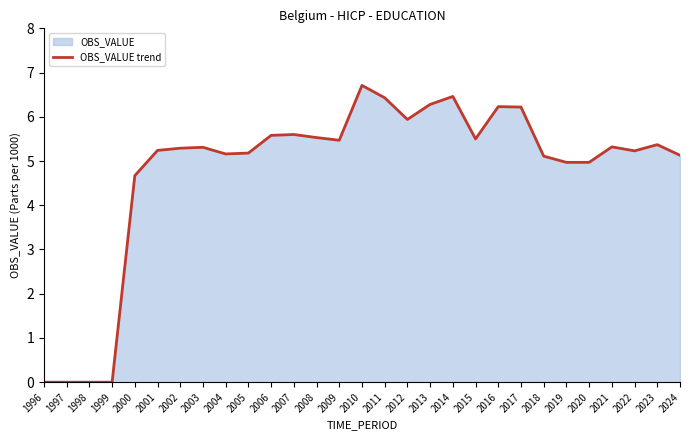

Count the number of categories in the chart.

29